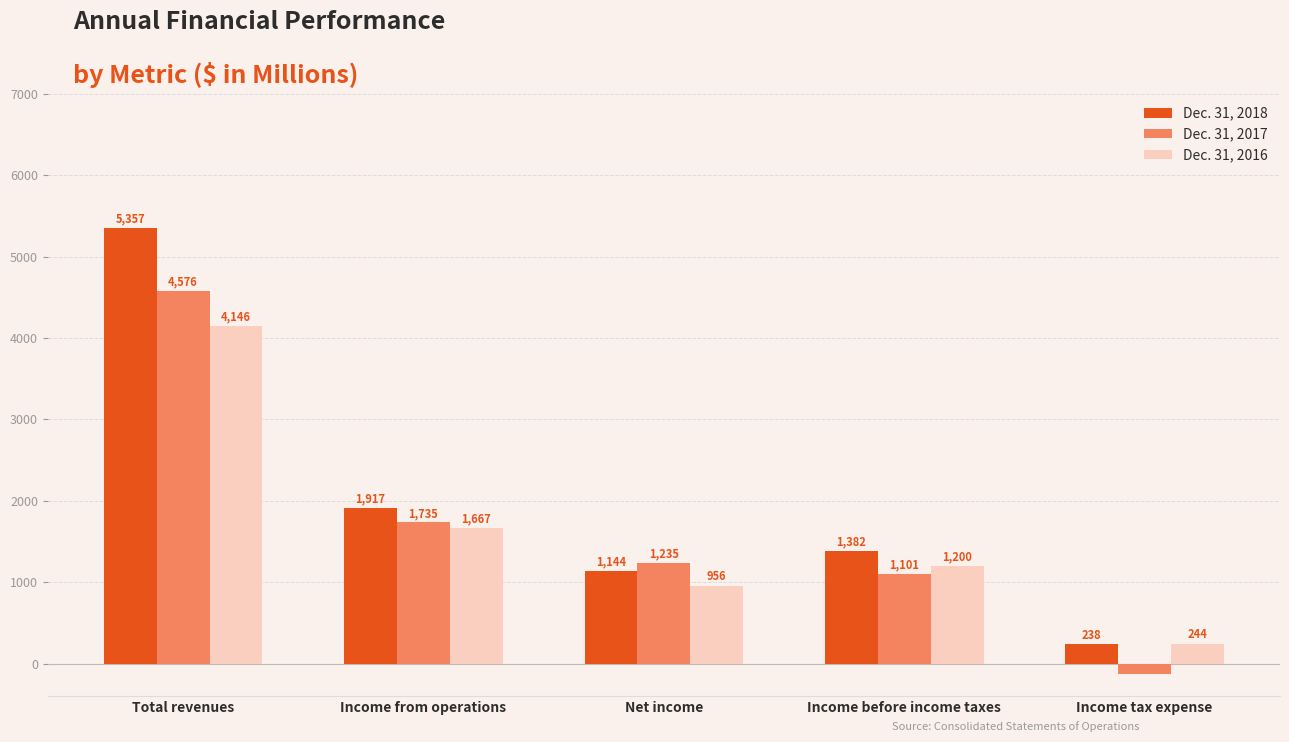

What is the total value across all series at Income from operations?

5319